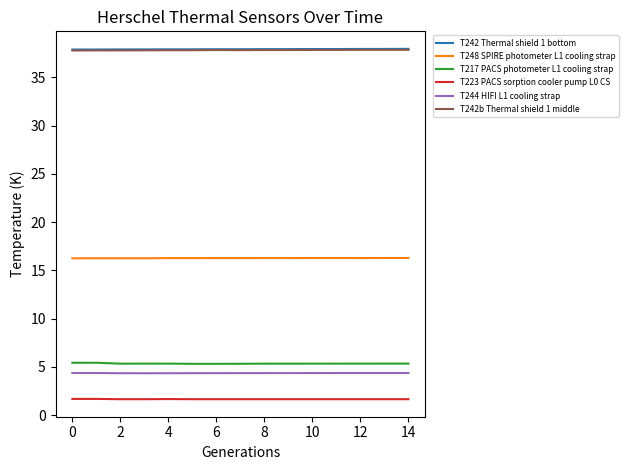

What is the difference between the second highest and second lowest values in the T217 PACS photometer L1 cooling strap series?

0.1